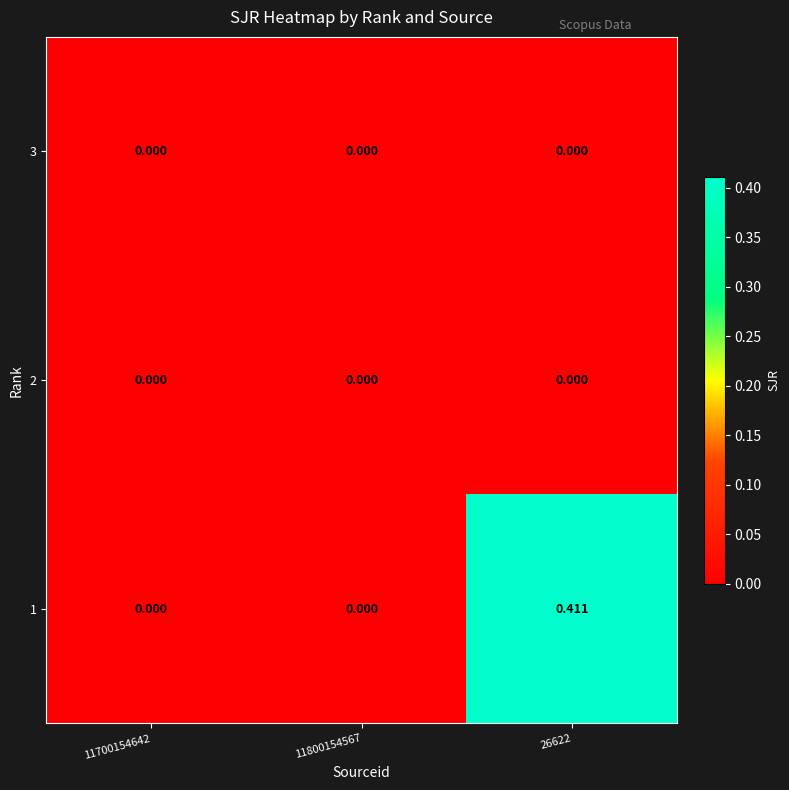

Which series has the largest range (max minus min)?

1